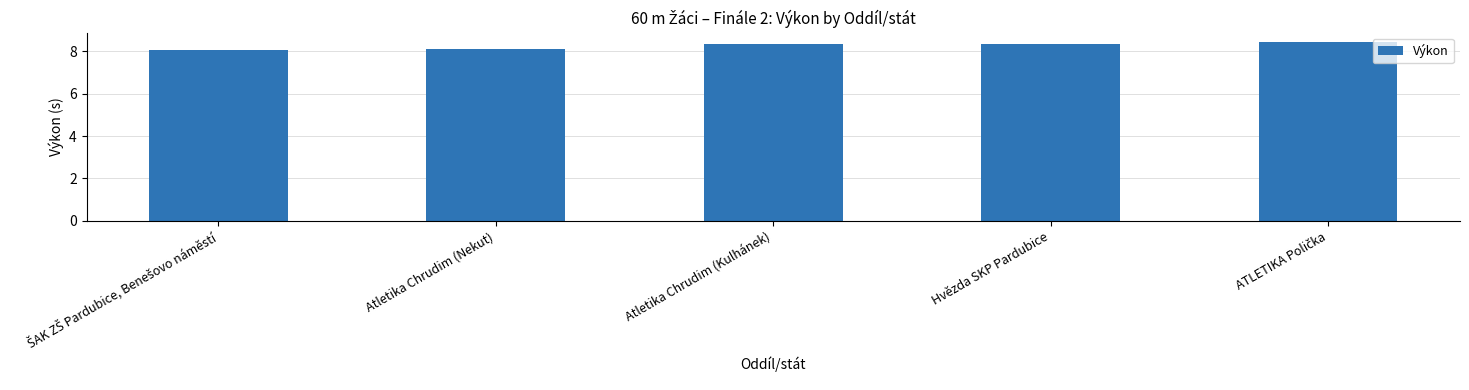

The chart shows a value of 8.3 at Atletika Chrudim (Kulhánek). True or false?

True